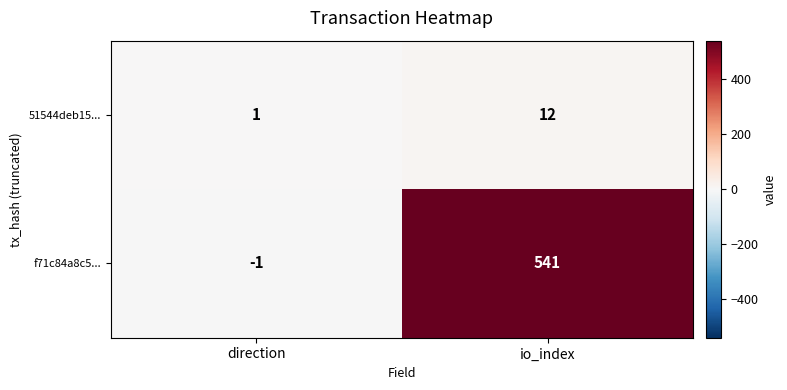

List the series in order of their overall mean, lowest first.

51544deb15..., f71c84a8c5...